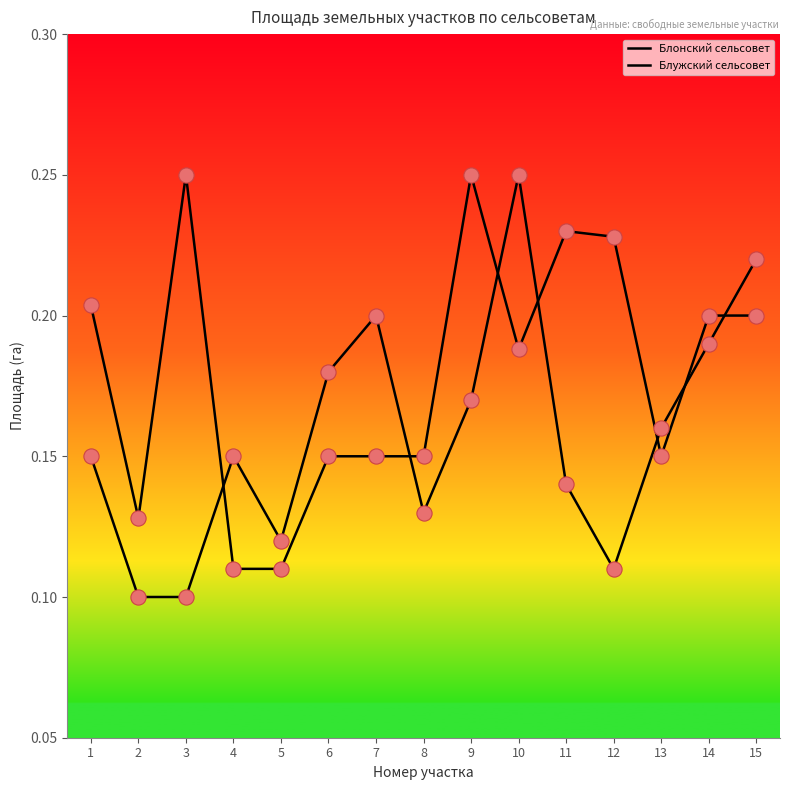

Which series has the largest total across all categories?

Блонский сельсовет